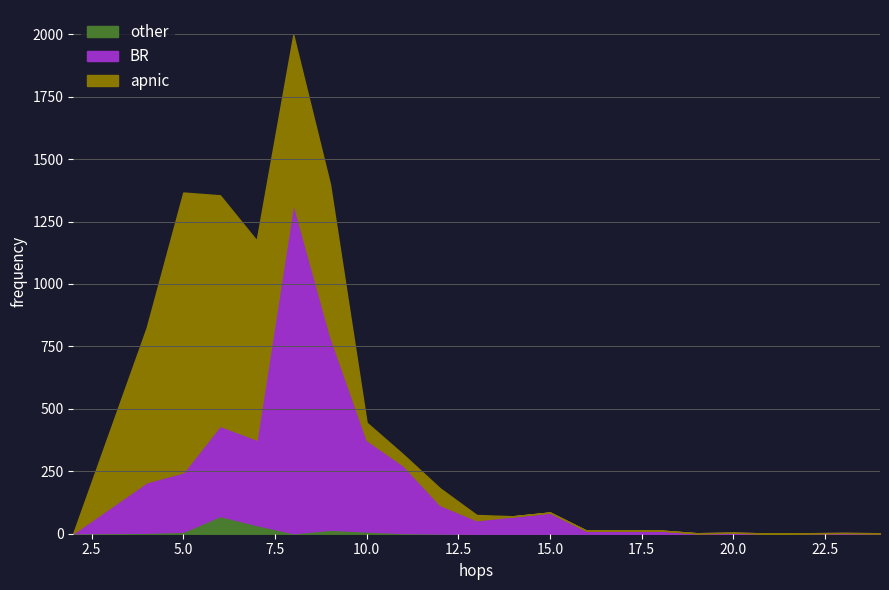

What is the difference between the second highest and second lowest values in the other series?

35